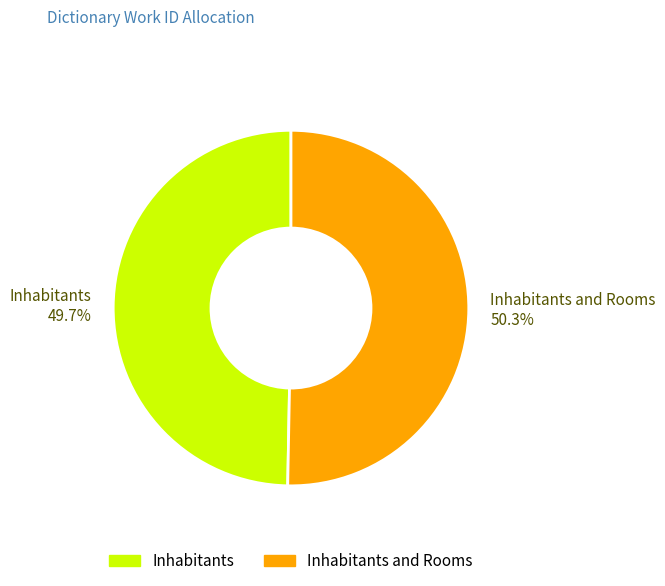

What is the largest slice in the pie chart?

Inhabitants and Rooms 50.3%